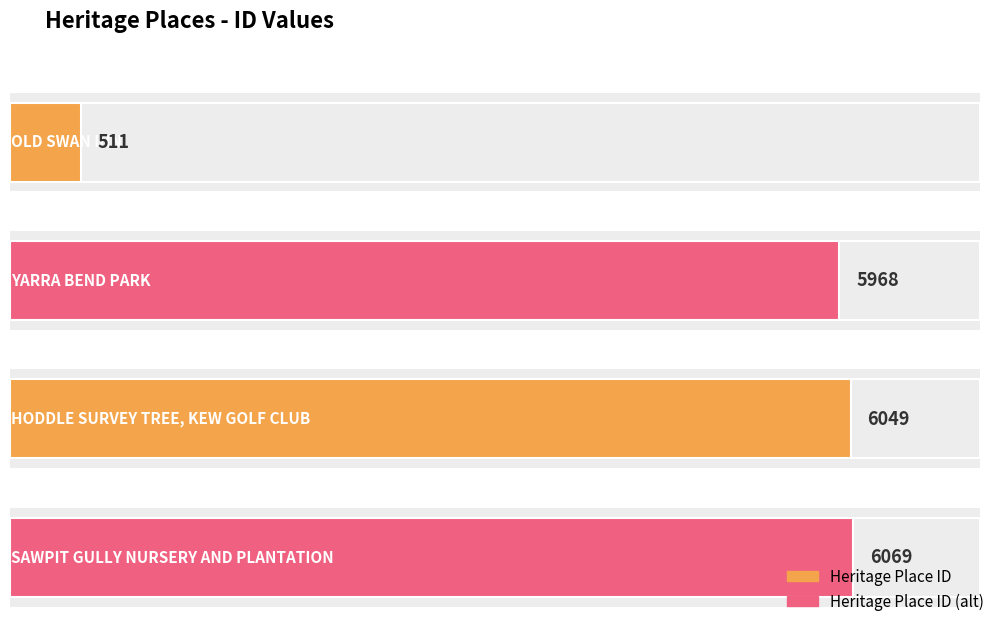

Reading right to left, list all the values displayed in this chart.

6069	6049	5968	511